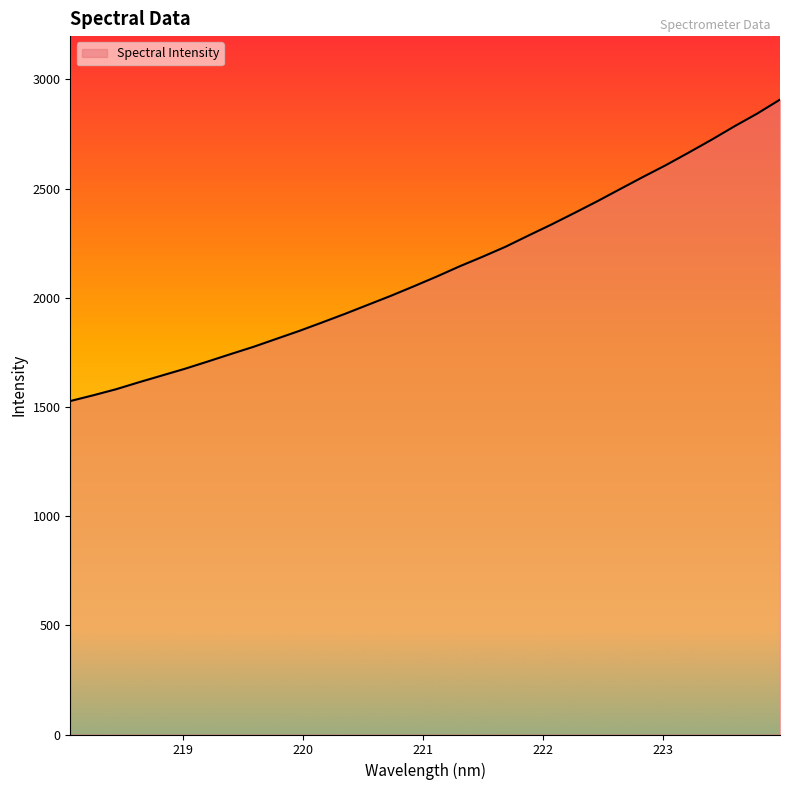

How many lines are shown in the chart?

1